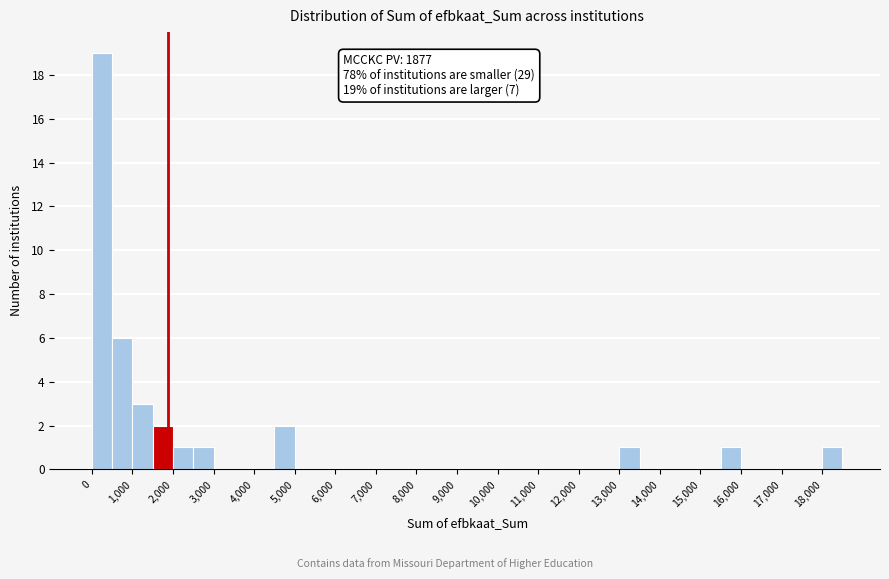

Which range on the x-axis has the tallest bar?

0 to 500